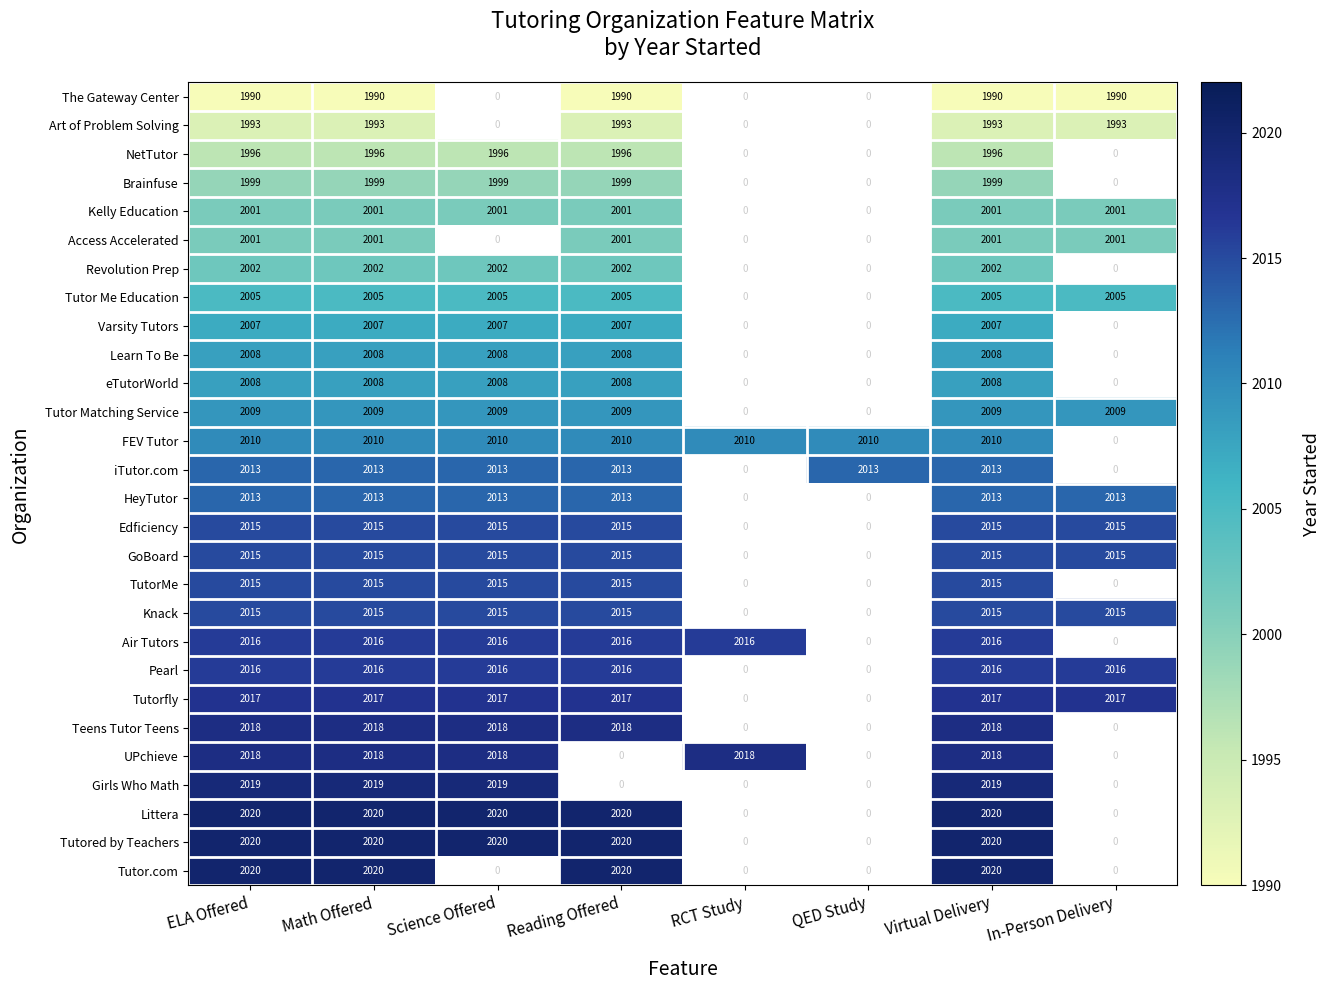

What is the spread (max minus min) of values at Reading Offered?

30.0